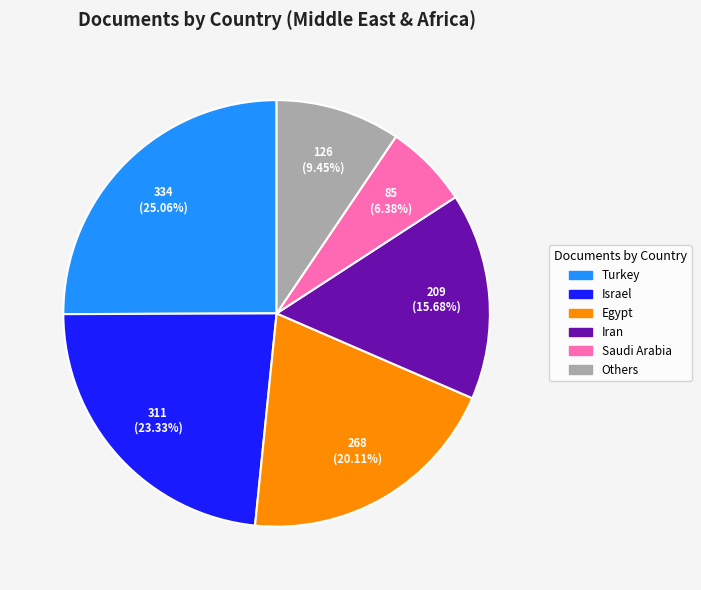

Does any single category account for the majority?

No